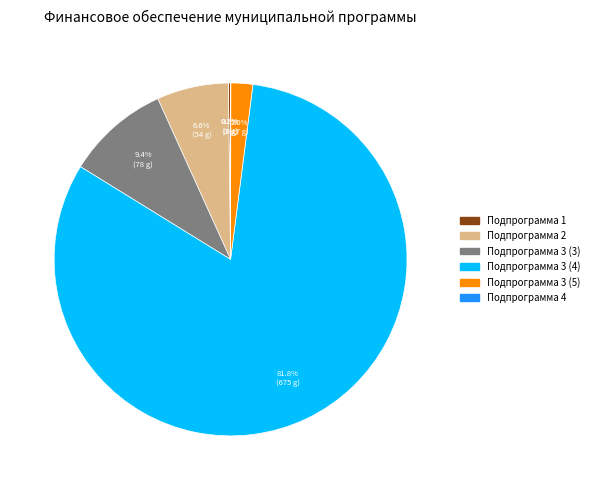

Does Подпрограмма 3 (3) represent more than half of the total?

No